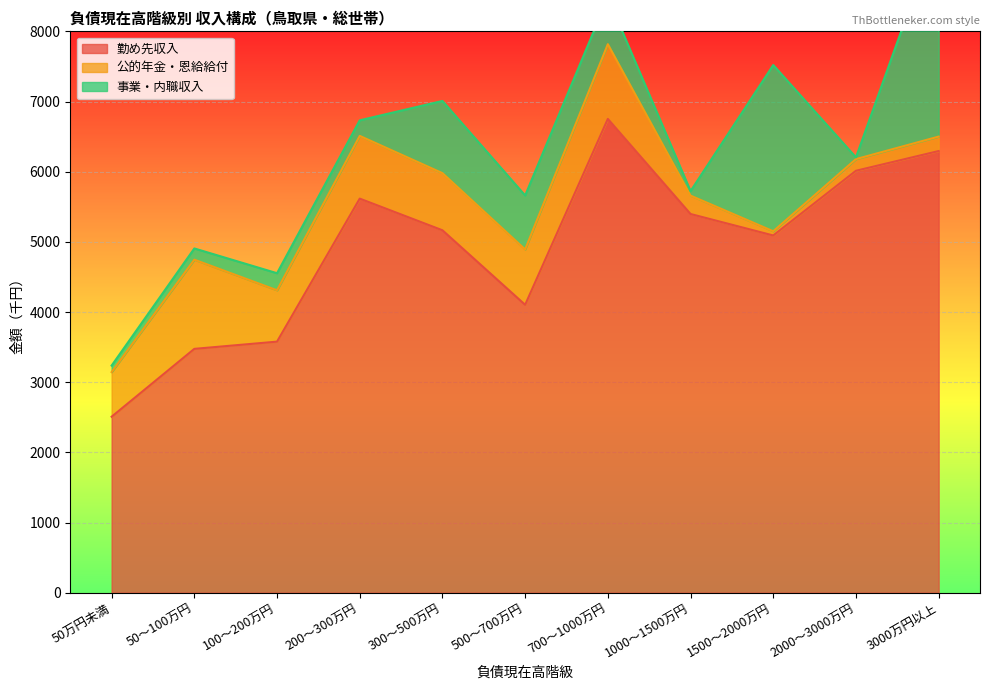

Reading left to right, list all the values displayed in this chart.

勤め先収入: 2508	3475	3578	5616	5165	4103	6752	5397	5091	6013	6294
公的年金・恩給給付: 636	1271	732	894	814	789	1065	262	60	166	206
事業・内職収入: 93	160	243	222	1029	769	664	64	2369	25	2989